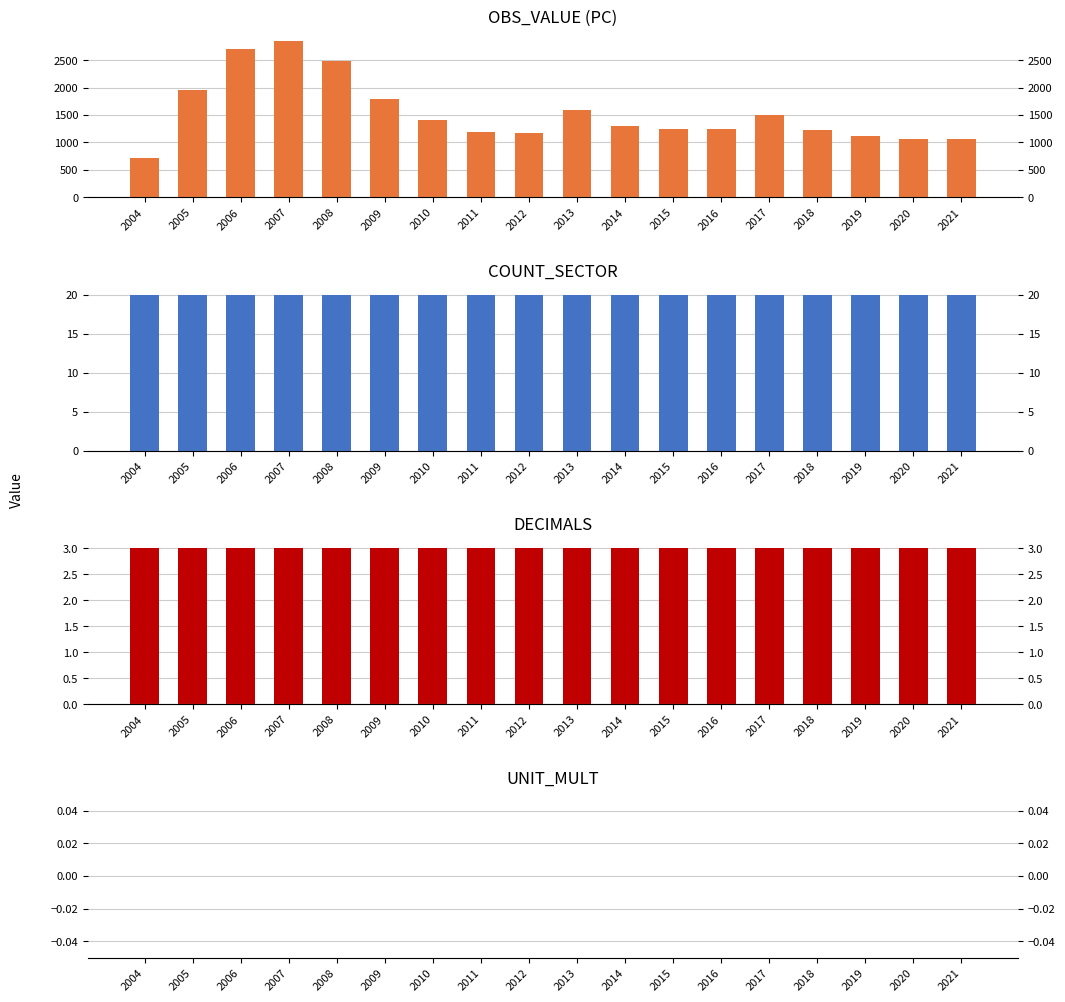

Which series has the widest spread of values?

OBS_VALUE